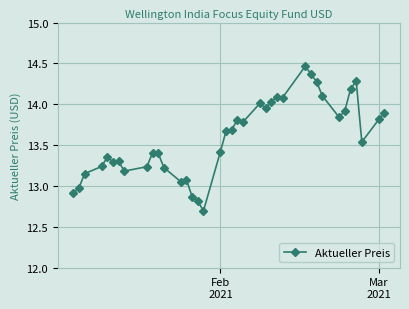

True or false: there are more than 2 points higher than both neighbors.

True